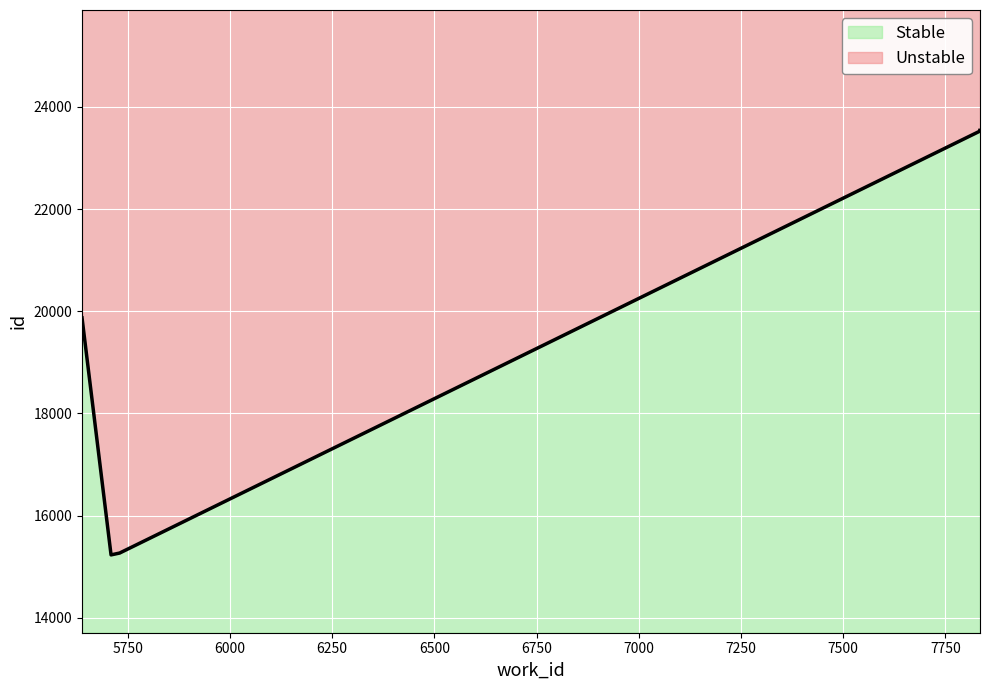

Which label corresponds to the largest value in the chart?

7835